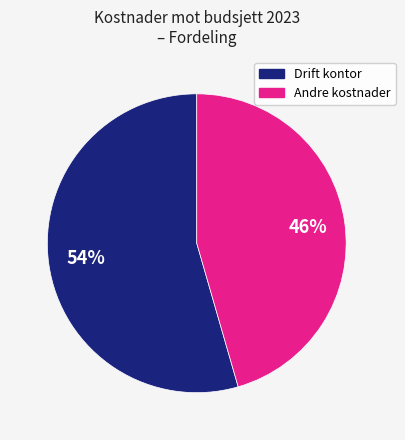

To the nearest percent, what is the average slice percentage?

50%